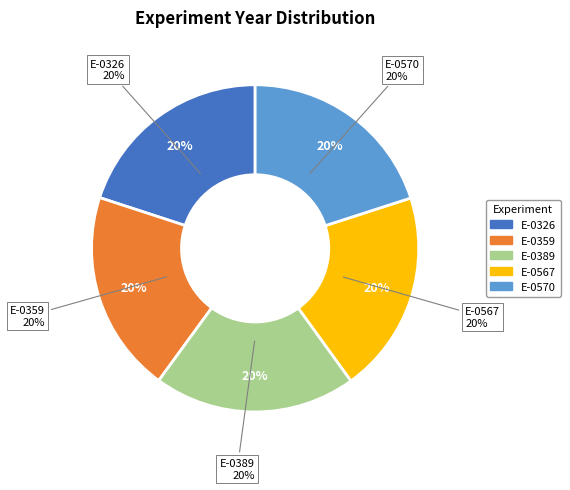

What percentage do E-0359 and E-0570 together represent?

40.0%